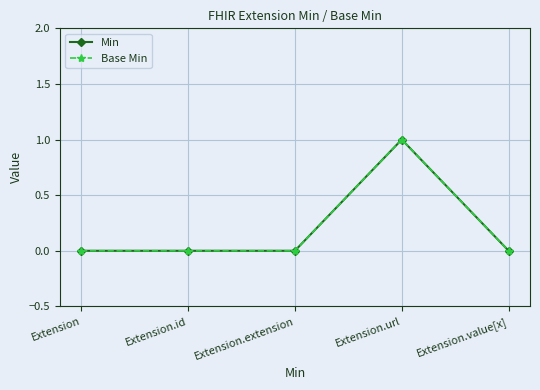

Which series has the largest range (max minus min)?

Min